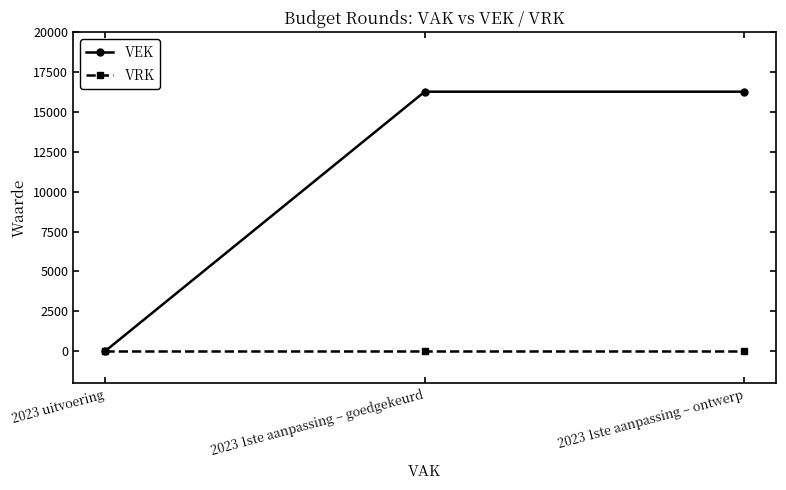

Reading left to right, what are all the values shown in this chart?

VEK: 2023 uitvoering=0	2023 1ste aanpassing – goedgekeurd=16278	2023 1ste aanpassing – ontwerp=16278
VRK: 2023 uitvoering=0	2023 1ste aanpassing – goedgekeurd=0	2023 1ste aanpassing – ontwerp=0